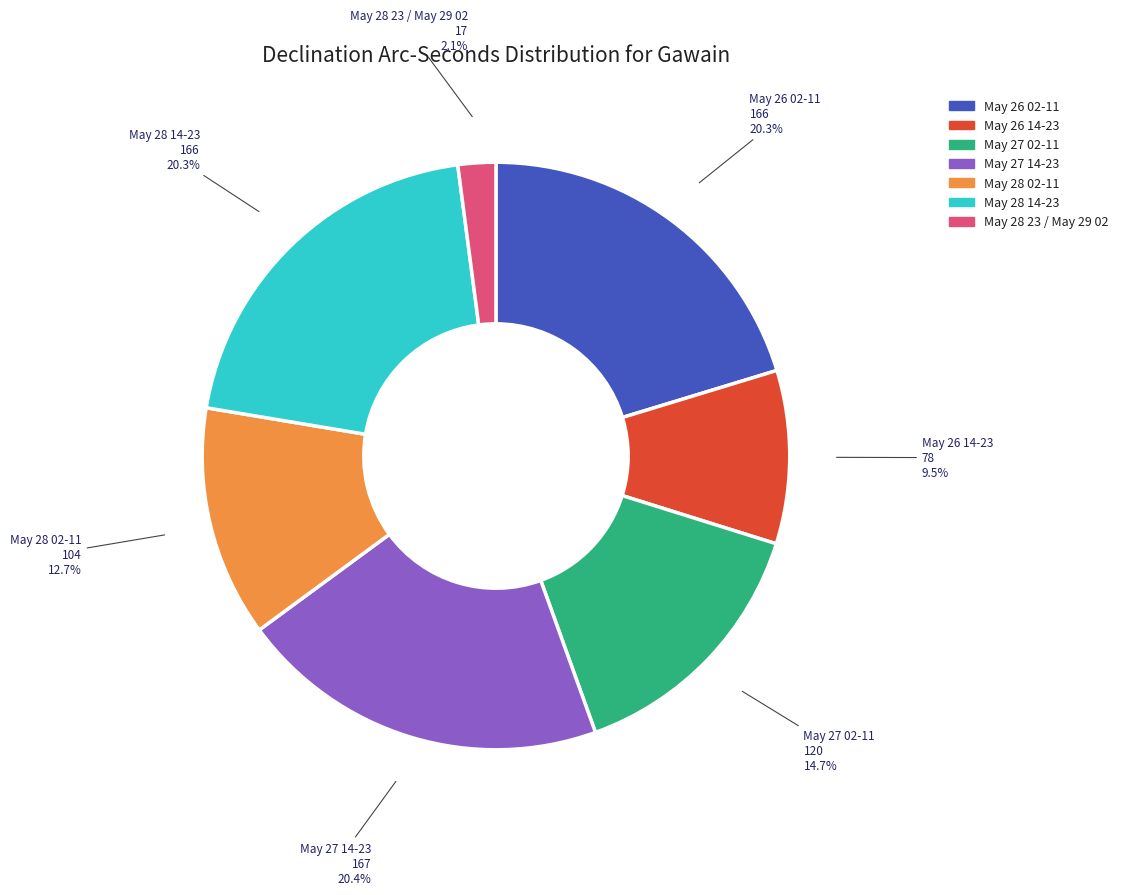

Which has a higher value, May 28 02-11 or May 27 02-11?

May 27 02-11